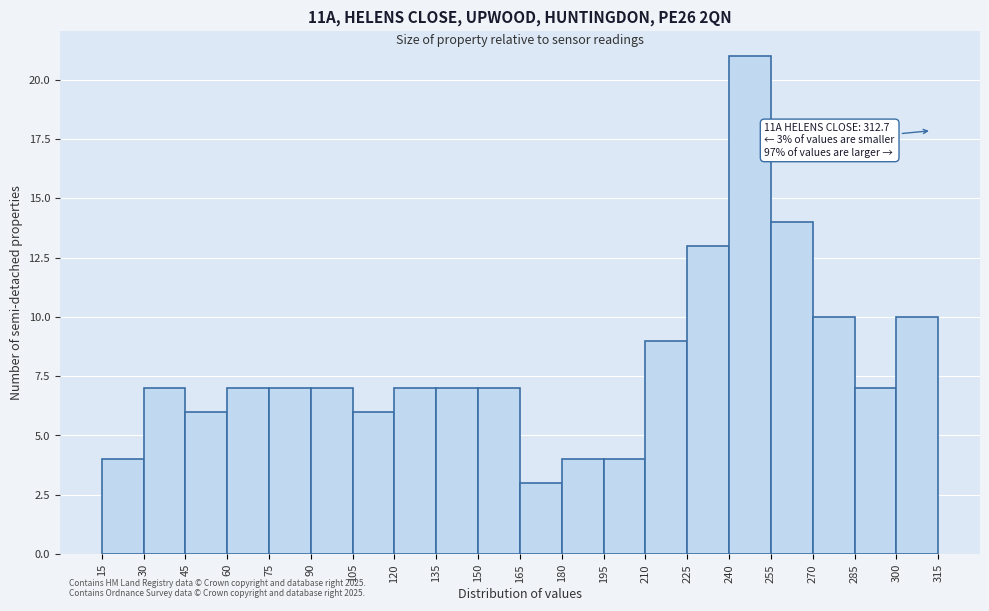

Over which range of the x-axis is the bar tallest?

240 to 255